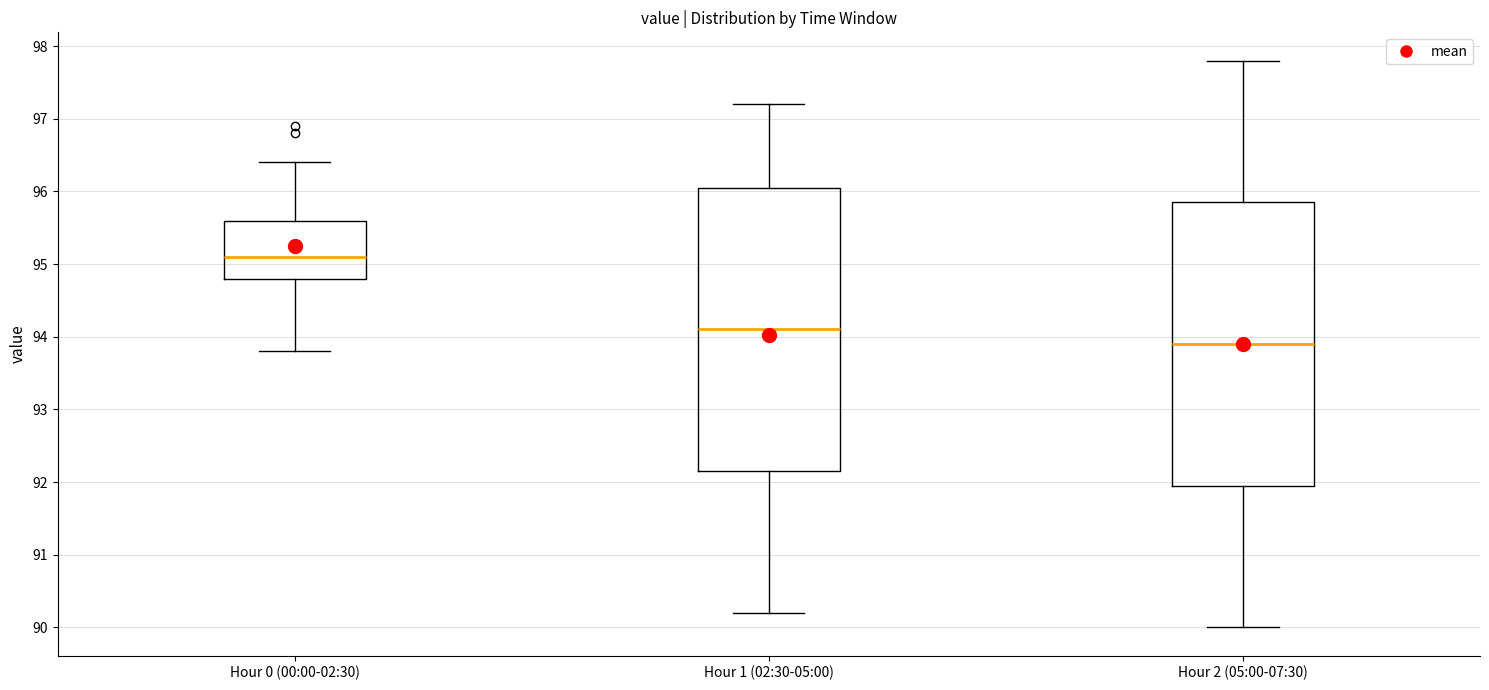

Where does the median line of the box for Hour 2 (05:00-07:30) sit on the y-axis? The values are not printed on the chart, so give them approximately, as read against the axis.

93.9